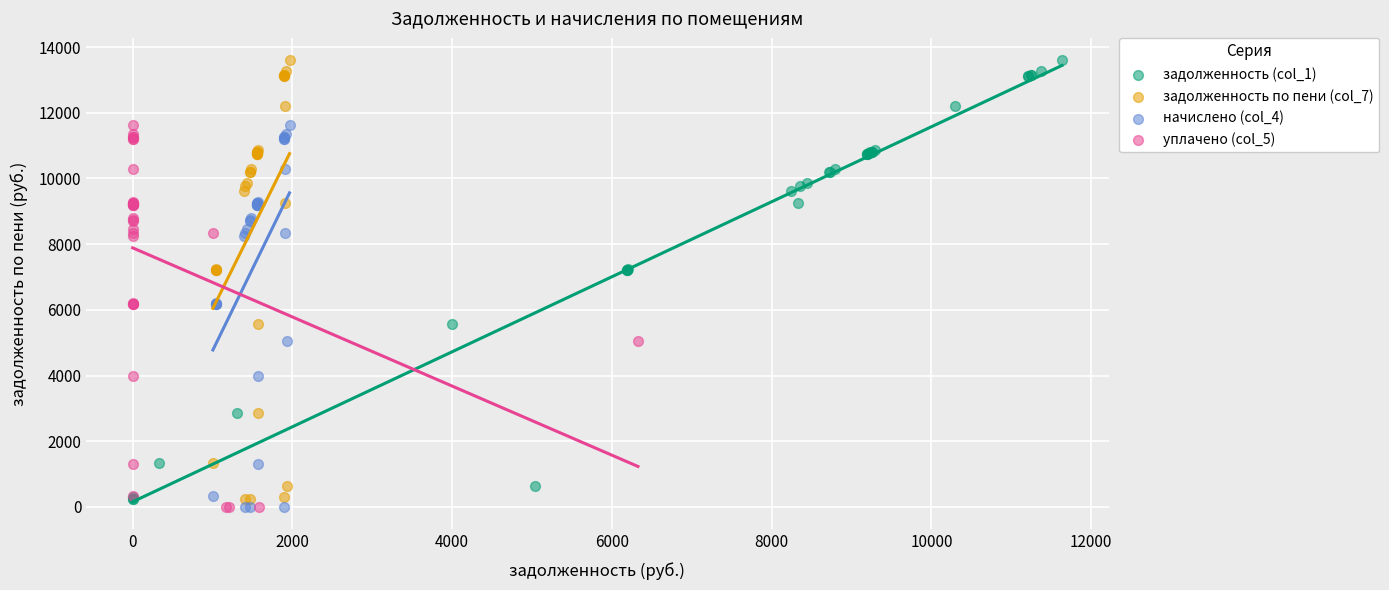

What are all the series names shown in the legend?

задолженность (col_1), задолженность по пени (col_7), начислено (col_4), уплачено (col_5)